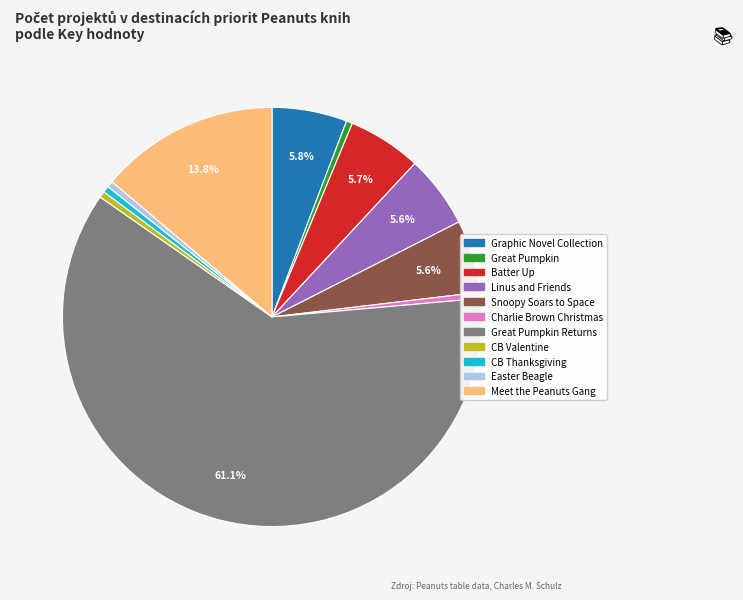

Does any single category account for the majority?

Yes